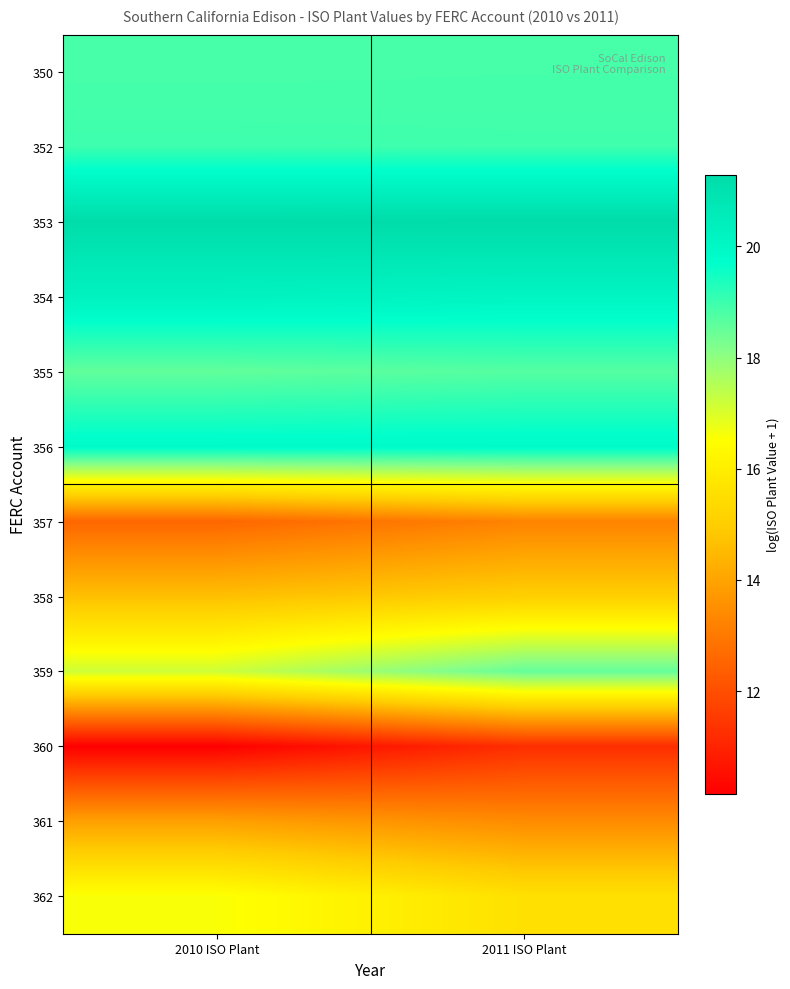

At which category does the chart reach its peak across all series?

2011 ISO Plant